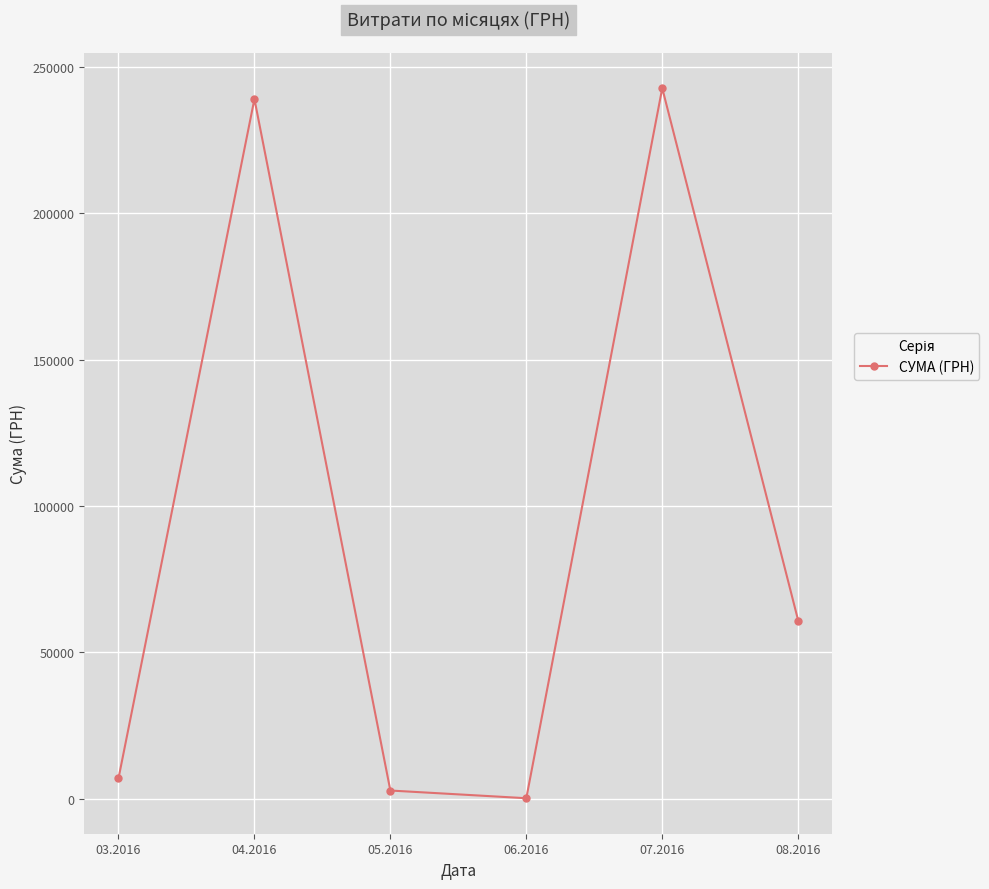

Rank the categories by value from lowest to highest.

06.2016, 05.2016, 03.2016, 08.2016, 04.2016, 07.2016